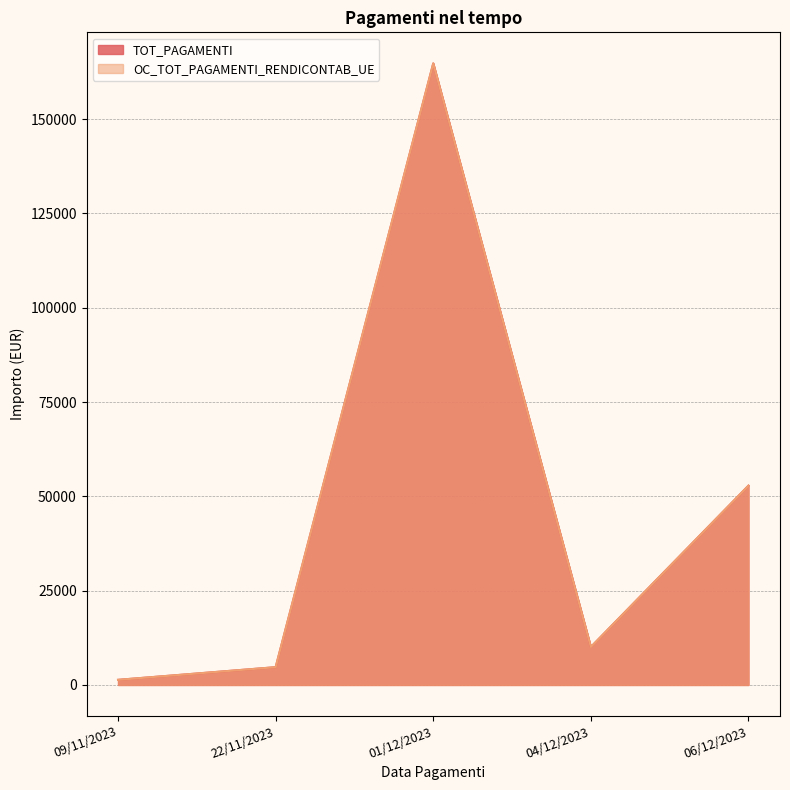

How many distinct data groups are displayed?

2